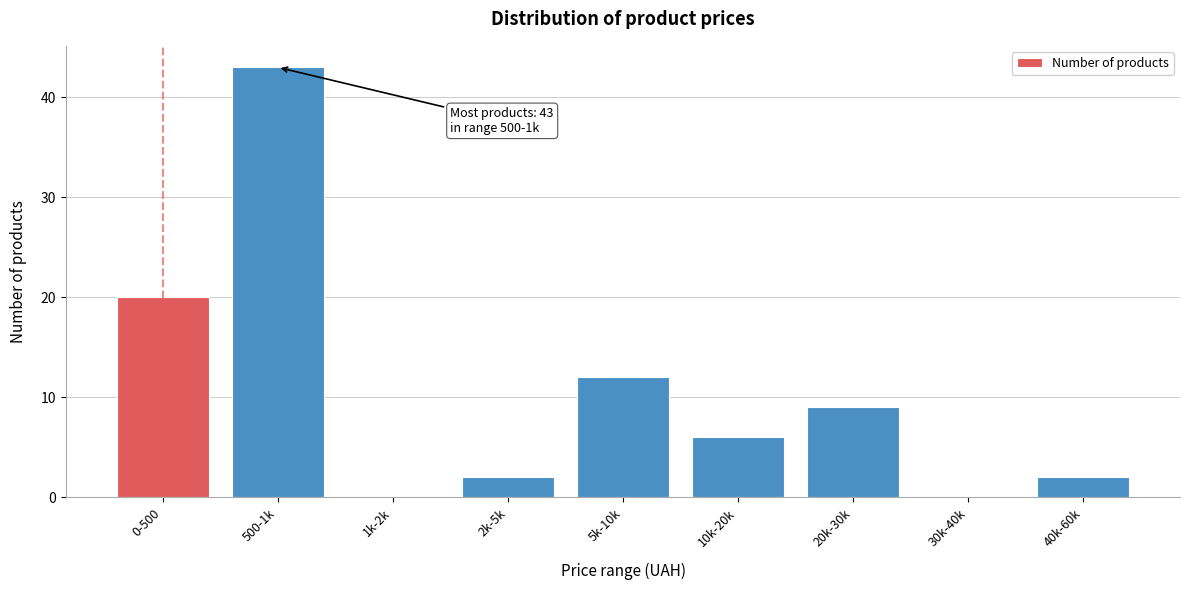

Reading left to right, extract all data points from this chart.

0-500=20	500-1k=43	1k-2k=0	2k-5k=2	5k-10k=12	10k-20k=6	20k-30k=9	30k-40k=0	40k-60k=2